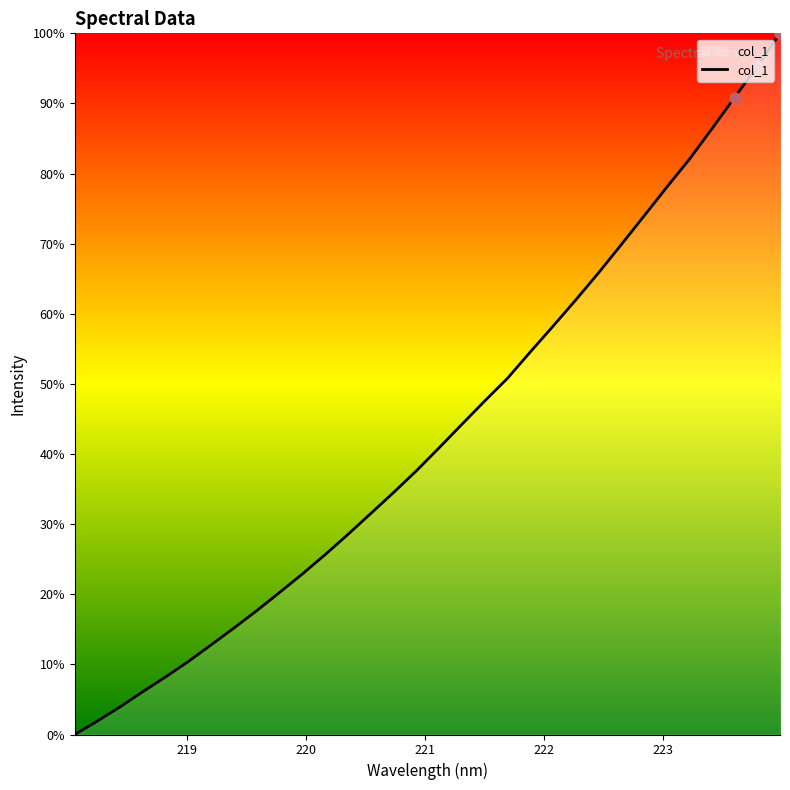

What is the maximum value shown in the chart?

100.0